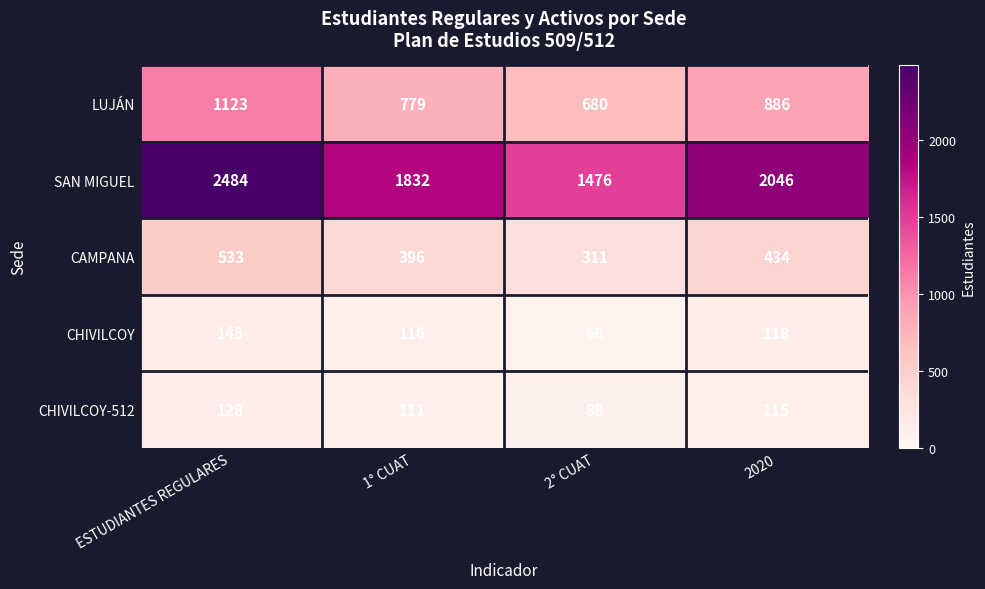

Reading left to right, extract all data points from this chart.

LUJÁN: ESTUDIANTES REGULARES=1123	1° CUAT=779	2° CUAT=680	2020=886
SAN MIGUEL: ESTUDIANTES REGULARES=2484	1° CUAT=1832	2° CUAT=1476	2020=2046
CAMPANA: ESTUDIANTES REGULARES=533	1° CUAT=396	2° CUAT=311	2020=434
CHIVILCOY: ESTUDIANTES REGULARES=145	1° CUAT=116	2° CUAT=66	2020=118
CHIVILCOY-512: ESTUDIANTES REGULARES=128	1° CUAT=111	2° CUAT=88	2020=115